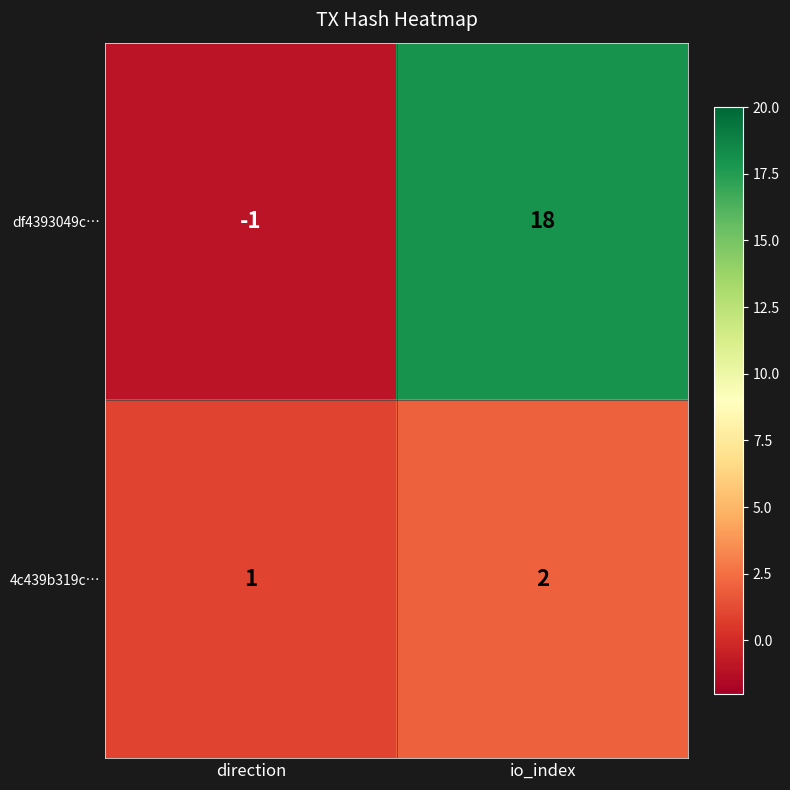

What is the maximum value for df4393049c…?

18